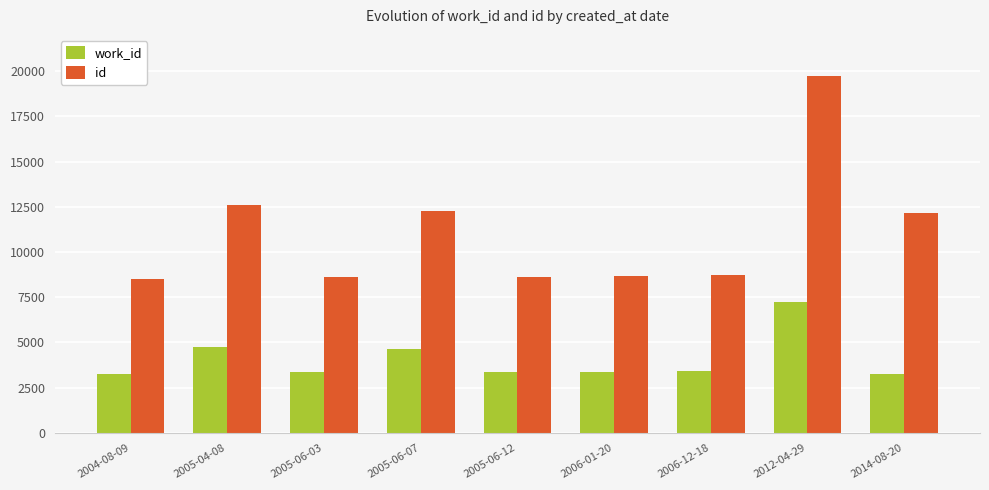

What is the smallest value displayed?

3234